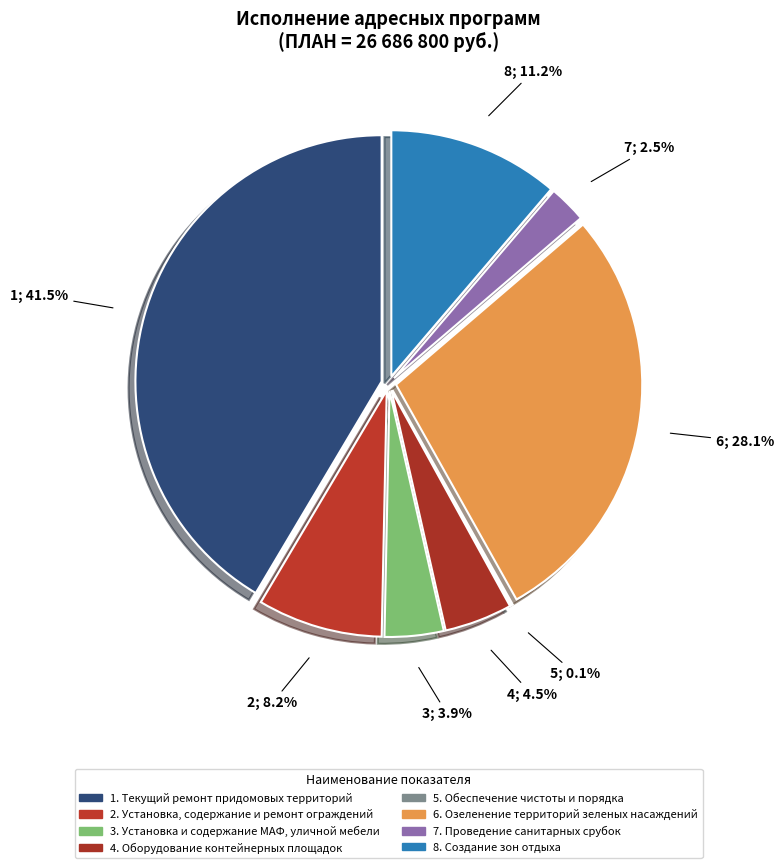

What portion of the pie excludes Оборудование
контейнерных площадок?

95.5%